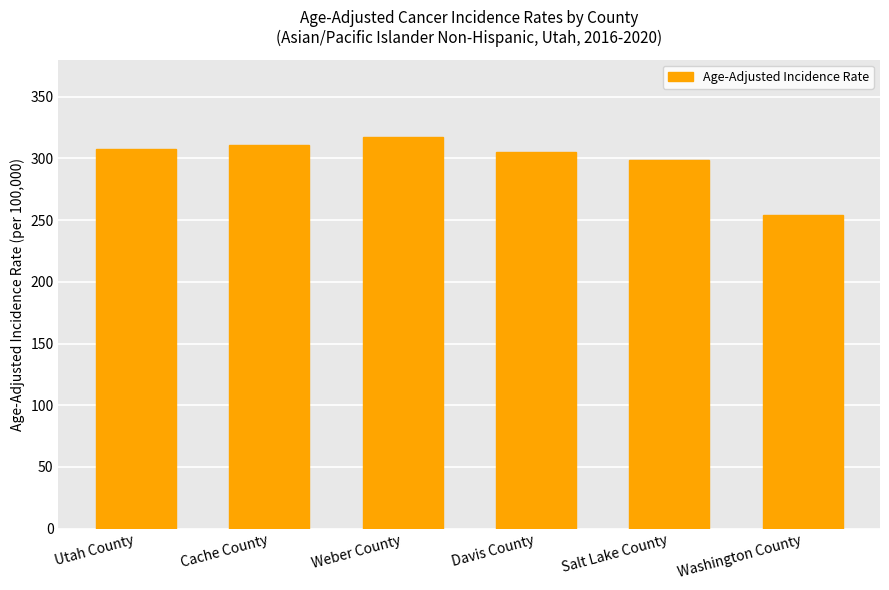

The chart shows a value of 528.2 at Utah County. True or false?

False